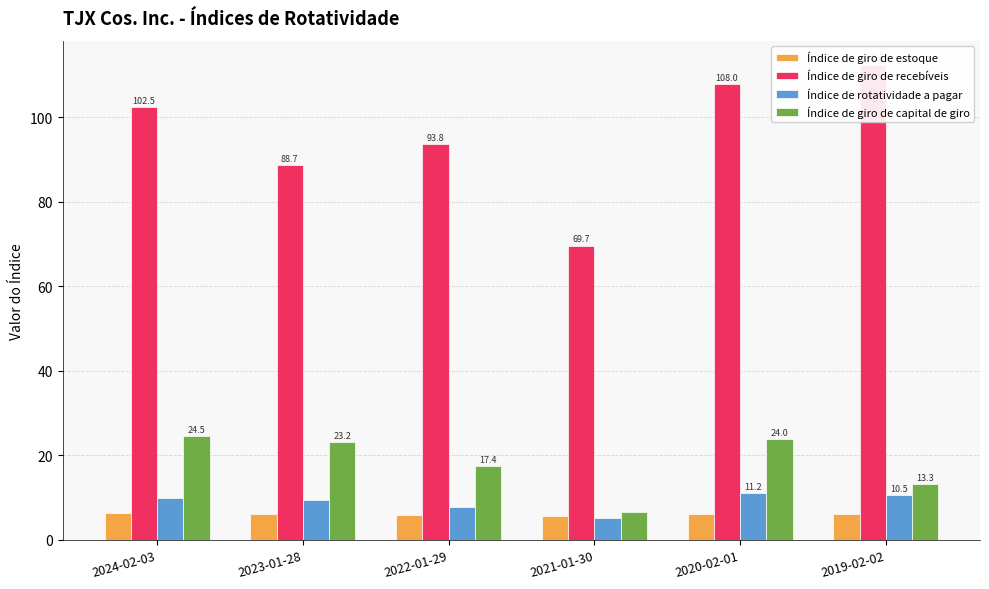

Which series has the largest range (max minus min)?

Índice de giro de recebíveis